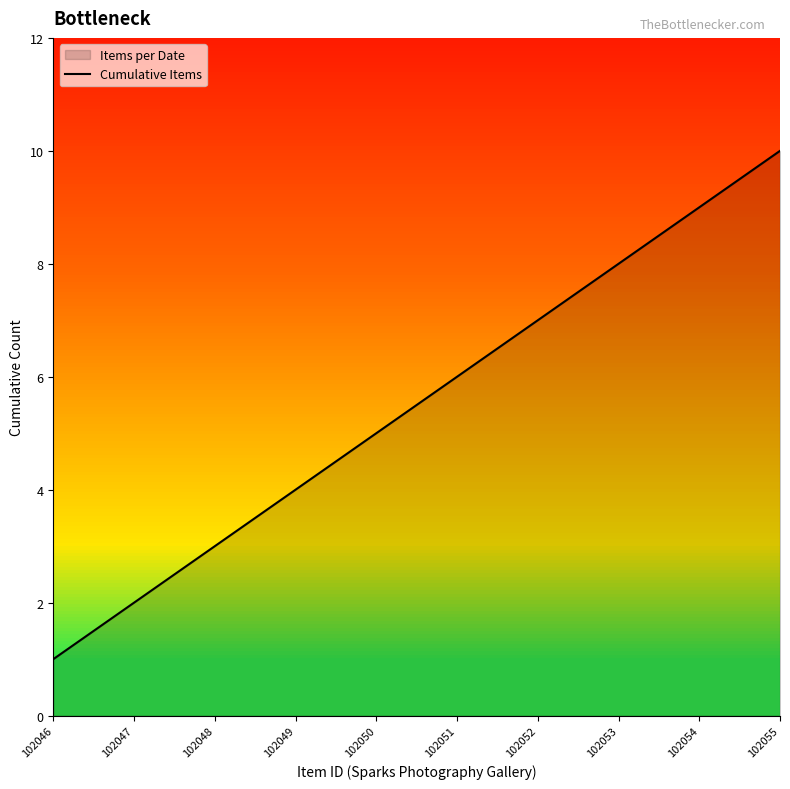

Does the chart have visible grid lines?

No